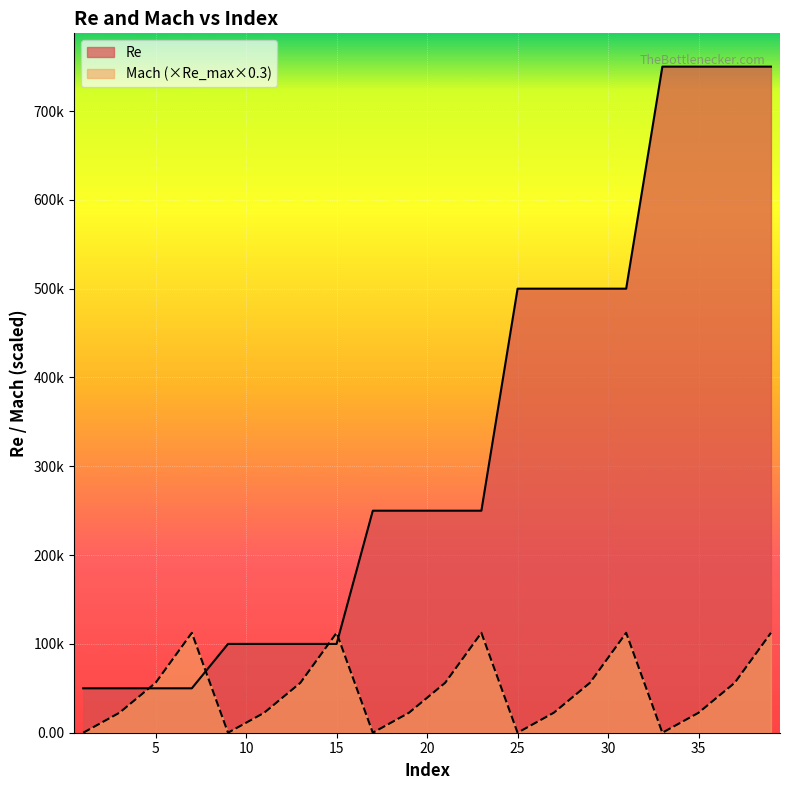

Where is the first local minimum for Mach?

9